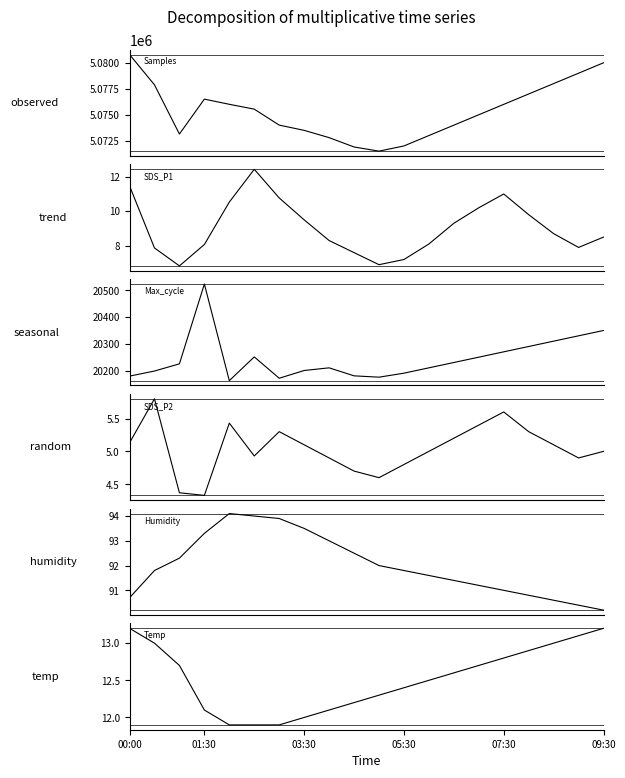

How many interior local peaks does the Humidity series have?

1